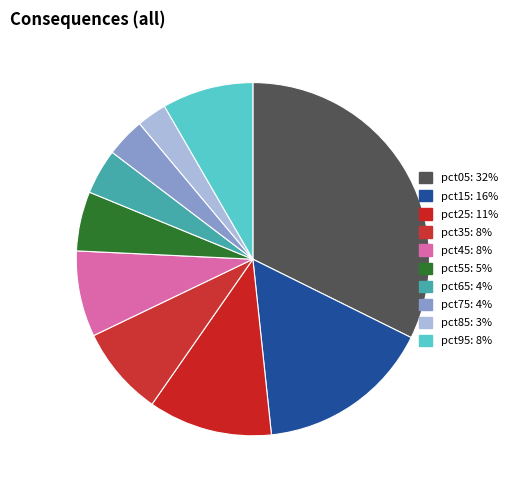

What percentage is the pct15 slice, to the nearest percent?

16%